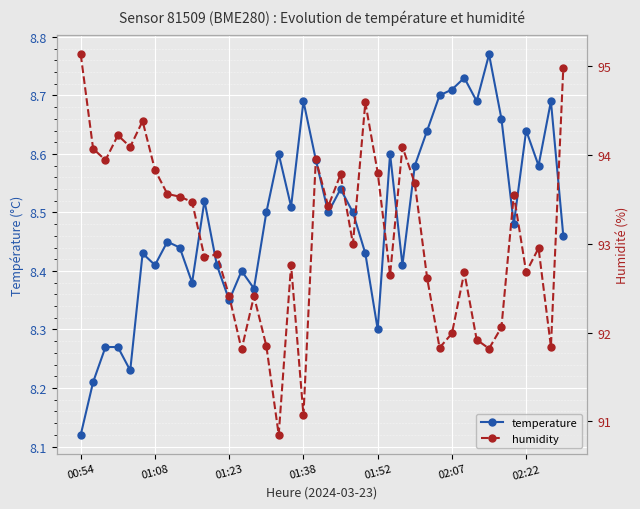

What is the difference between the highest and lowest values at 20?

84.9